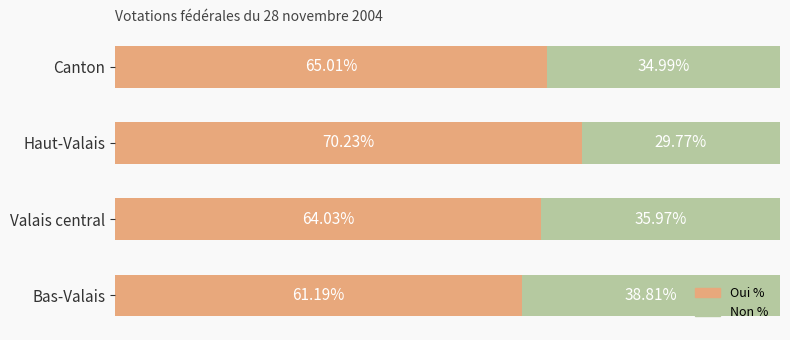

List the labels in order of Oui % value, largest first.

Haut-Valais, Canton, Valais central, Bas-Valais